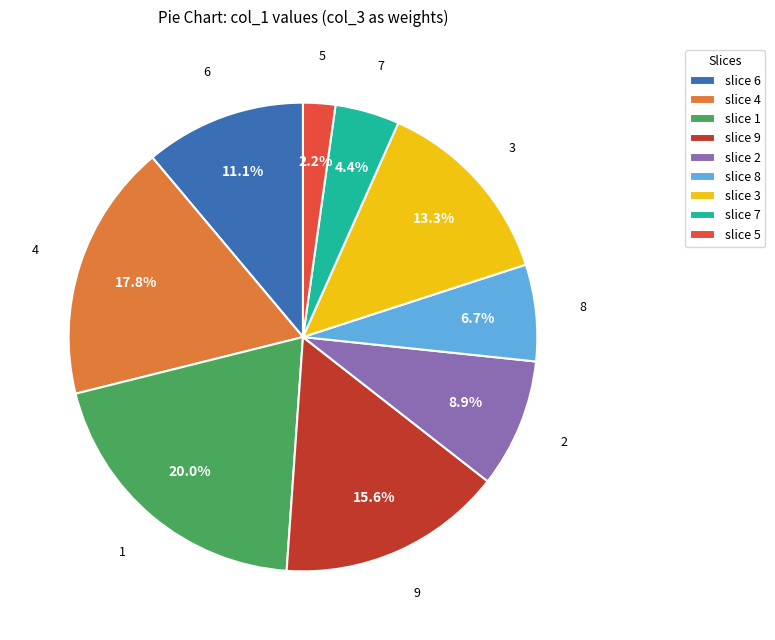

Approximately how many times larger is the value at 3 compared to 4?

0.7